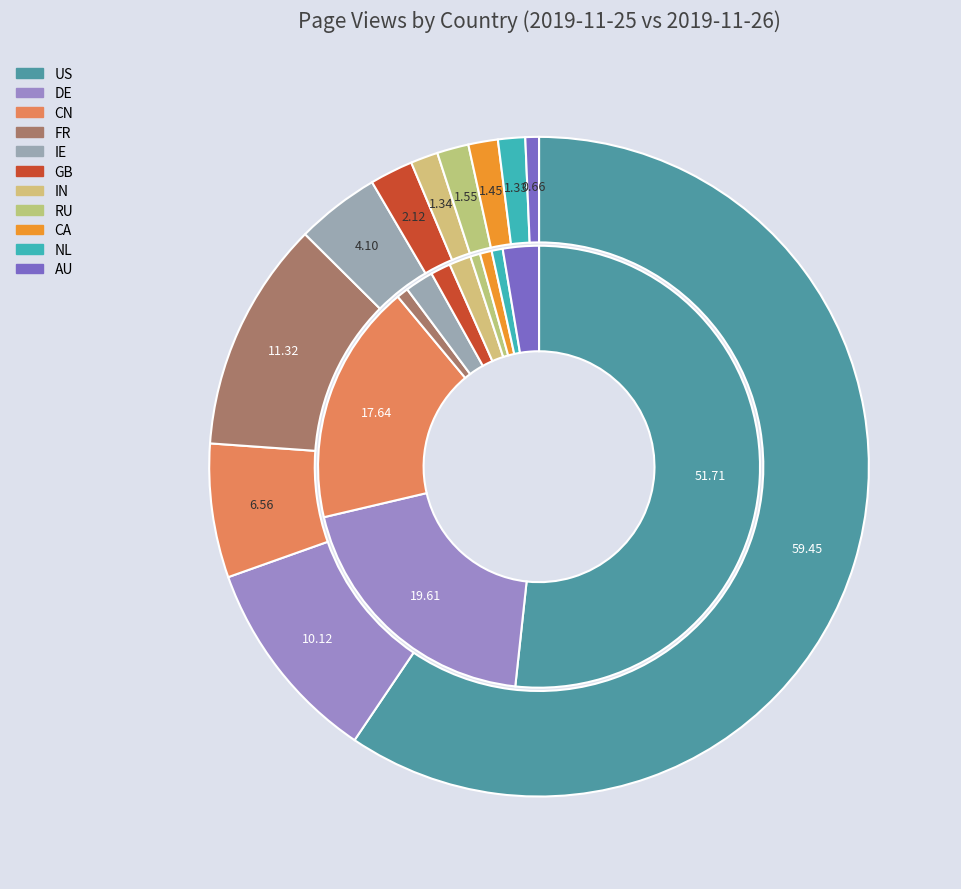

To the nearest percent, what is the combined percentage of CA and IN?

2%